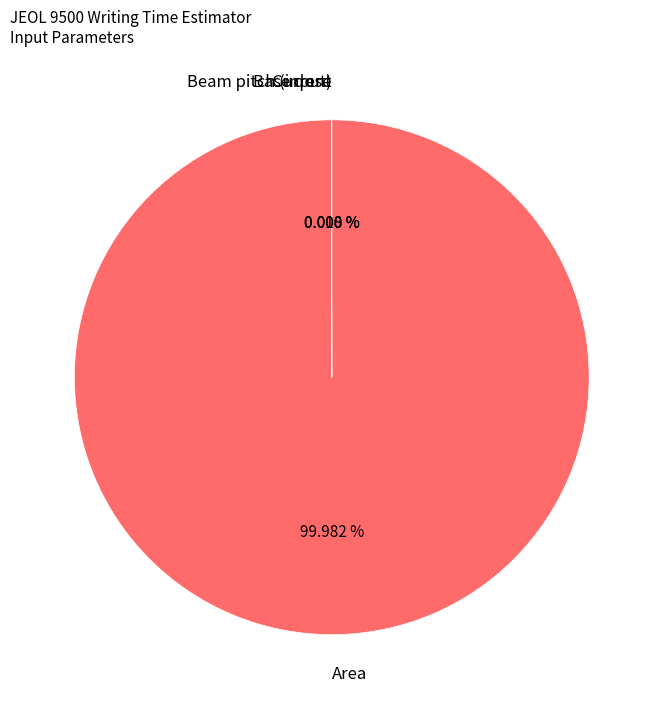

Does any single category account for the majority?

Yes